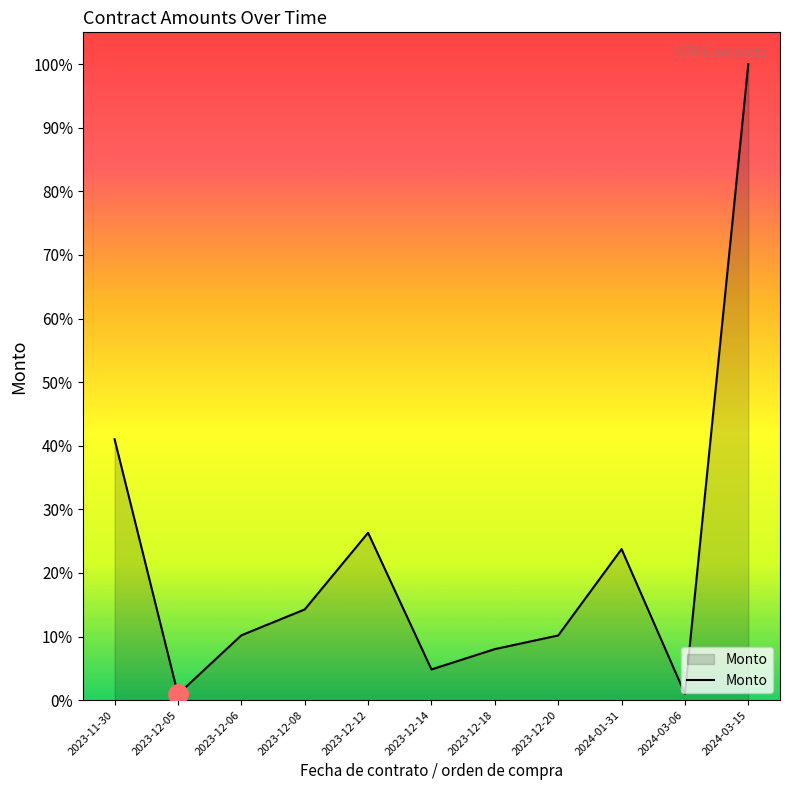

Does the chart have visible grid lines?

No